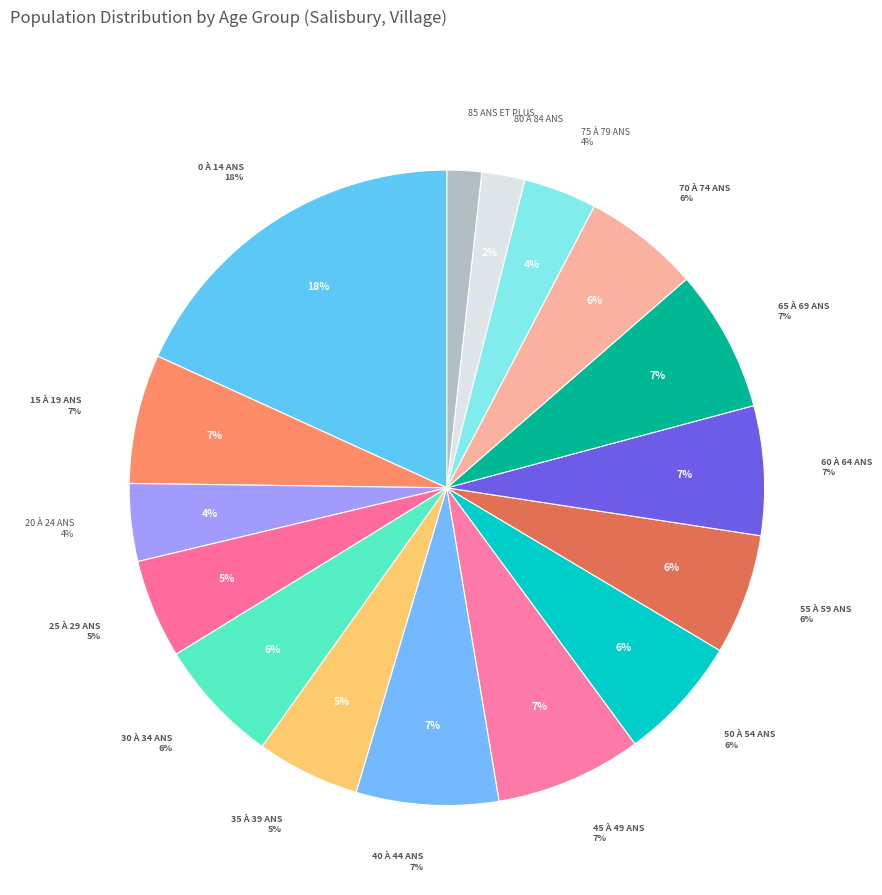

The 60 à 64 ans slice represents 1% of the pie. True or false?

False